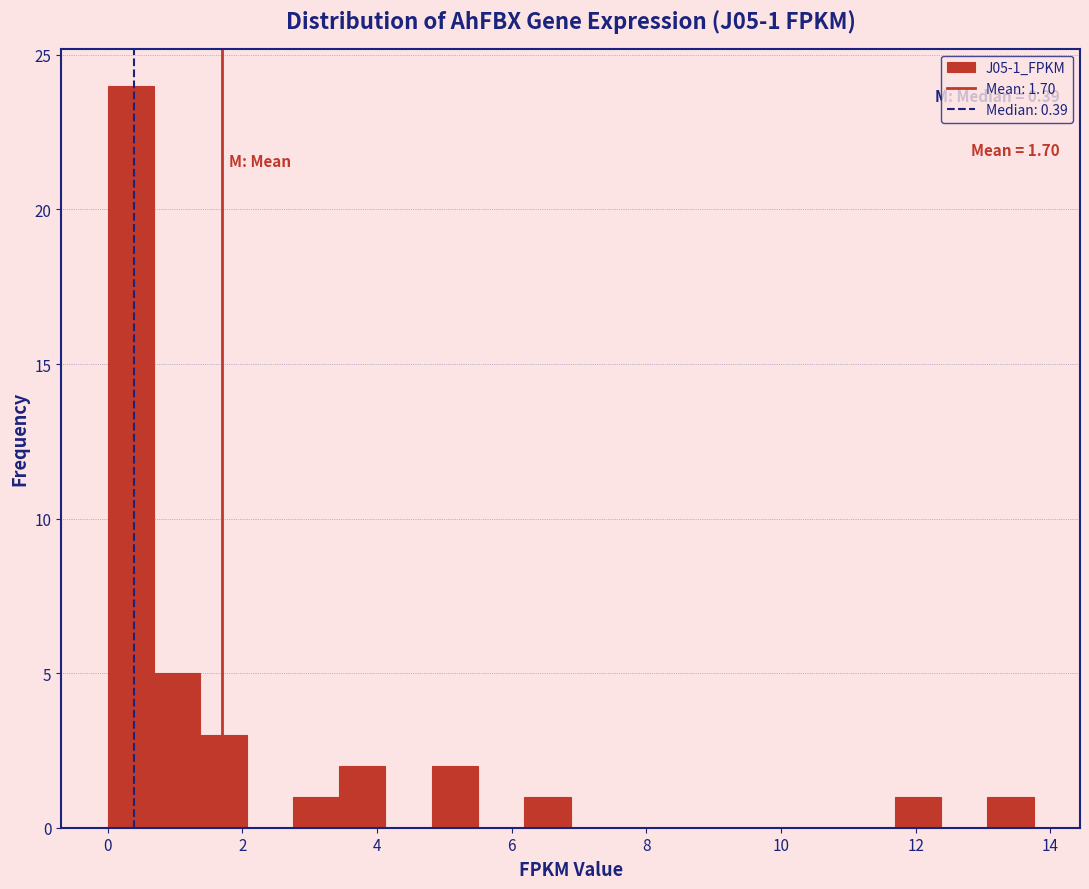

Around what value on the x-axis is the tallest bar? Give the approximate position of its centre, as read against the axis.

0.4